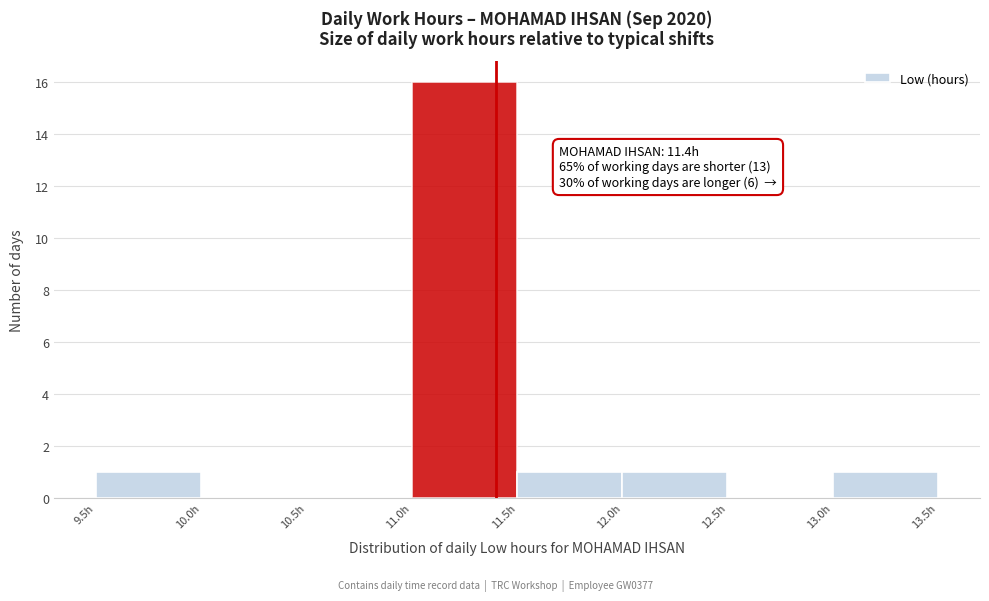

Over which range of the x-axis is the bar tallest?

11.0 to 11.5